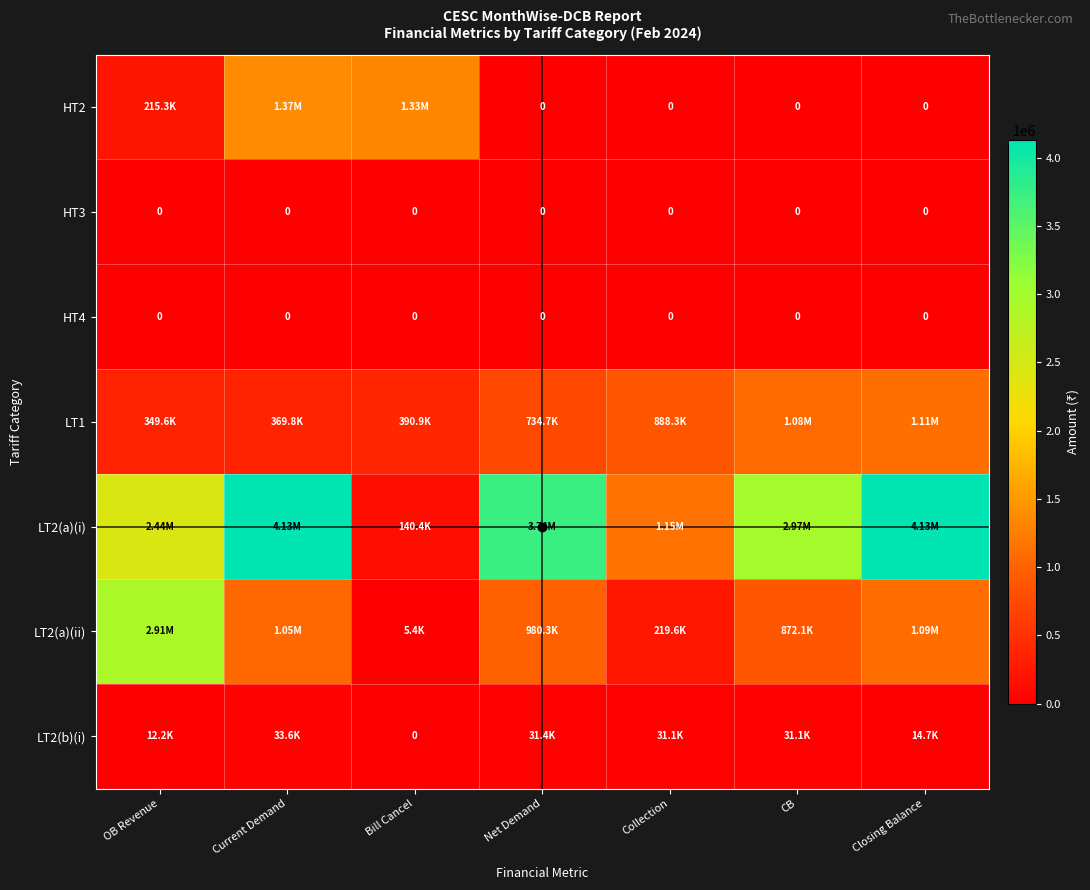

Rank the categories by LT2(a)(ii) value from highest to lowest.

OB Revenue, Closing Balance, Current Demand, Net Demand, CB, Collection, Bill Cancel